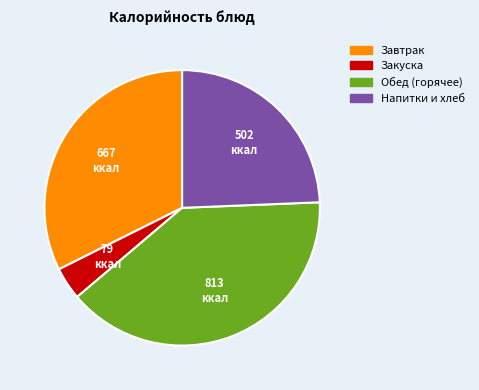

Is there any slice that represents more than half of the pie?

No